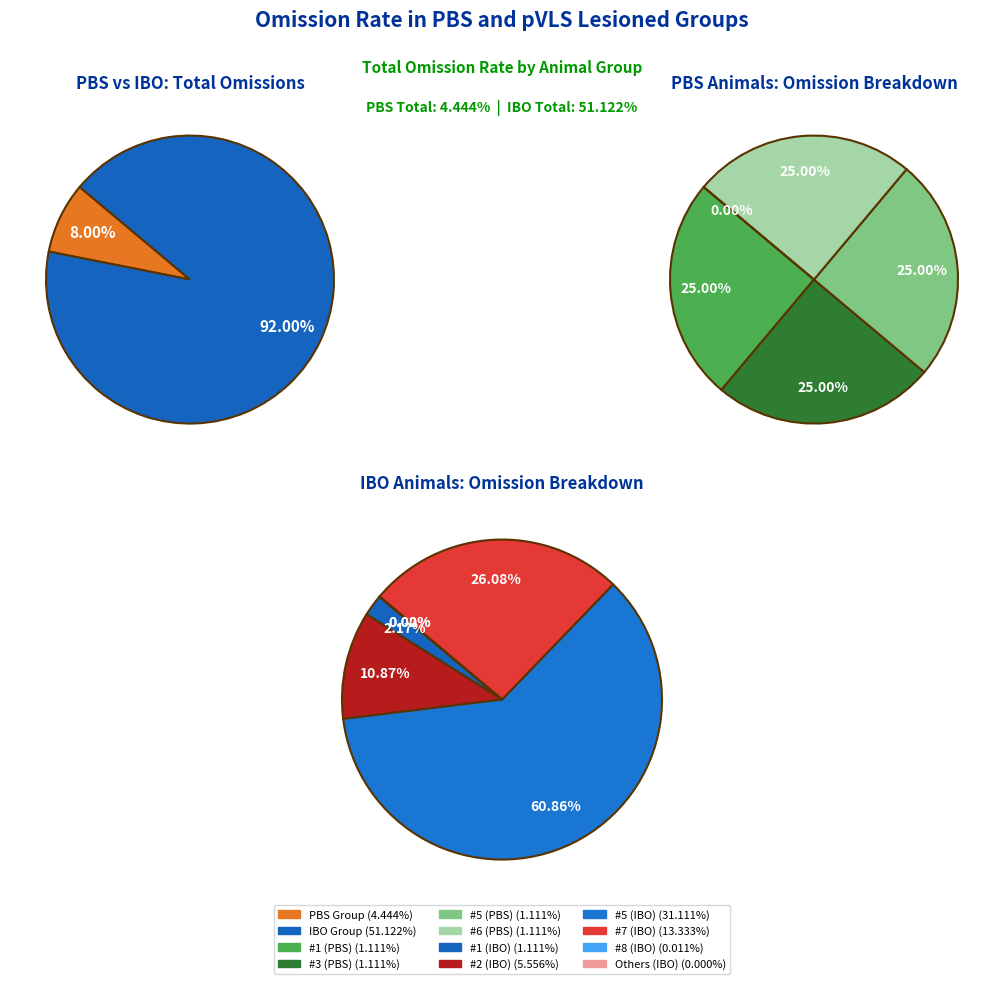

Count the number of slices in the pie.

8